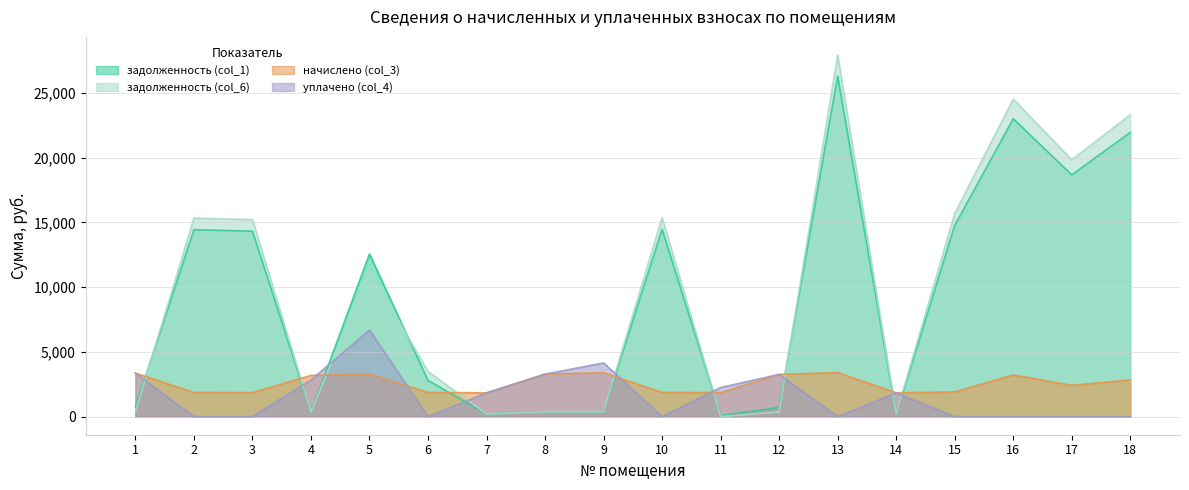

What are all the series names shown in the legend?

задолженность (col_1), задолженность (col_6), начислено (col_3), уплачено (col_4)